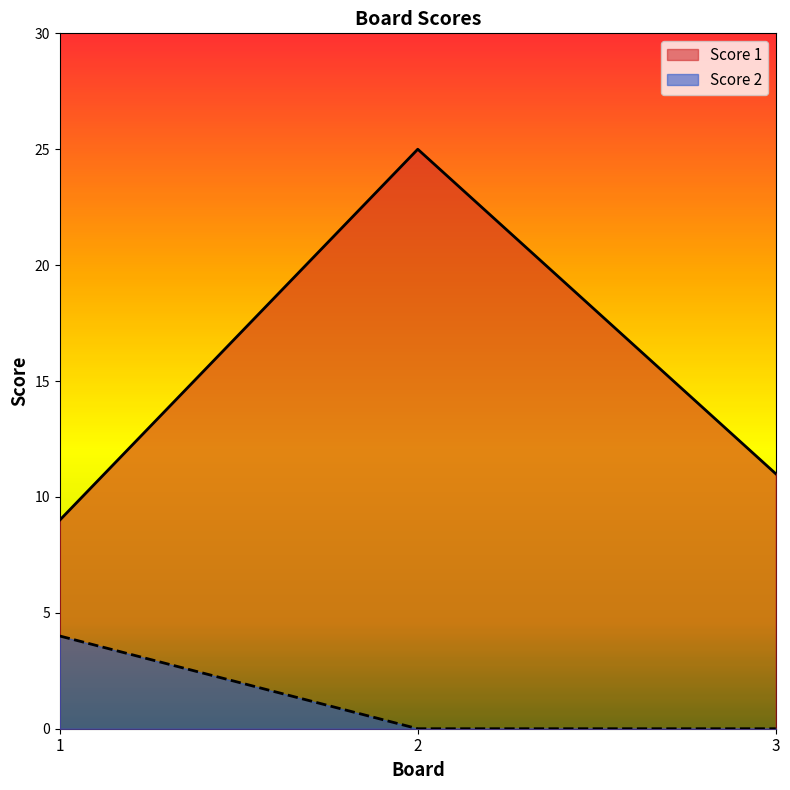

At which label is Score 1 closest to 17?

3